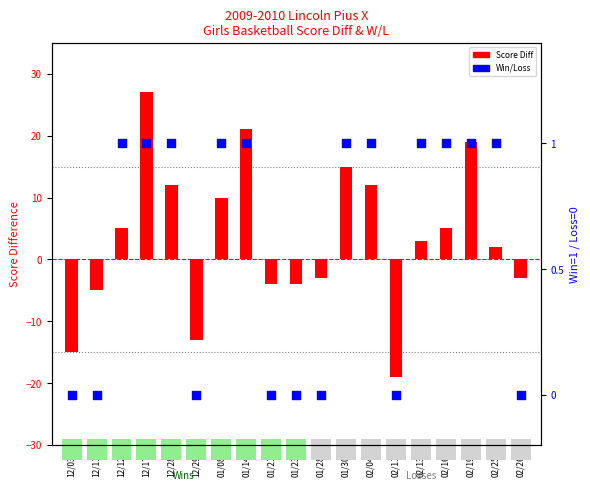

Which series has the largest Y range (max minus min)?

Score Diff (Team - Opp)